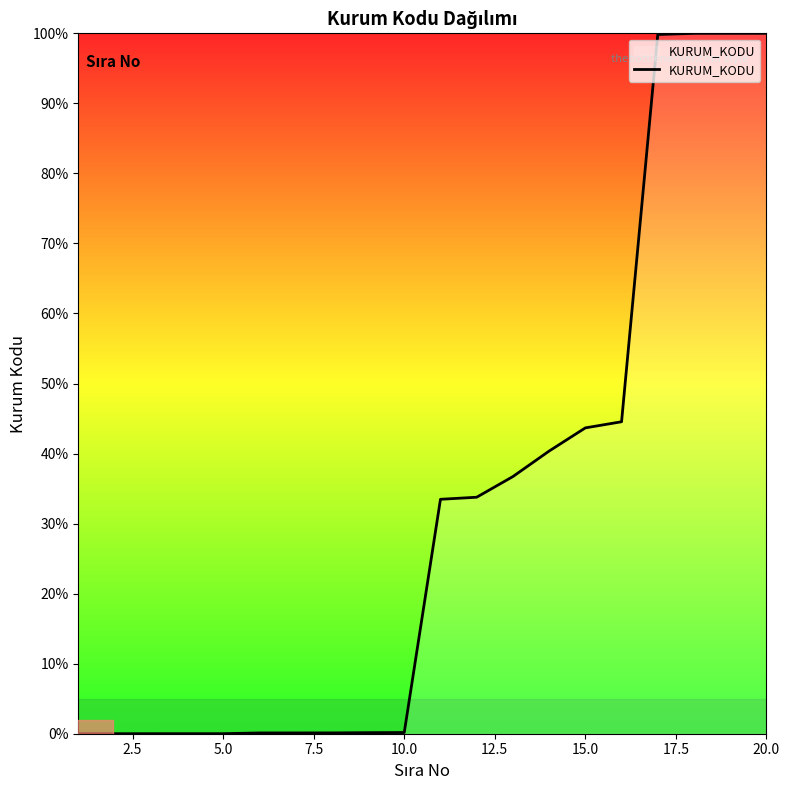

What is the difference between the maximum and minimum values?

100.0